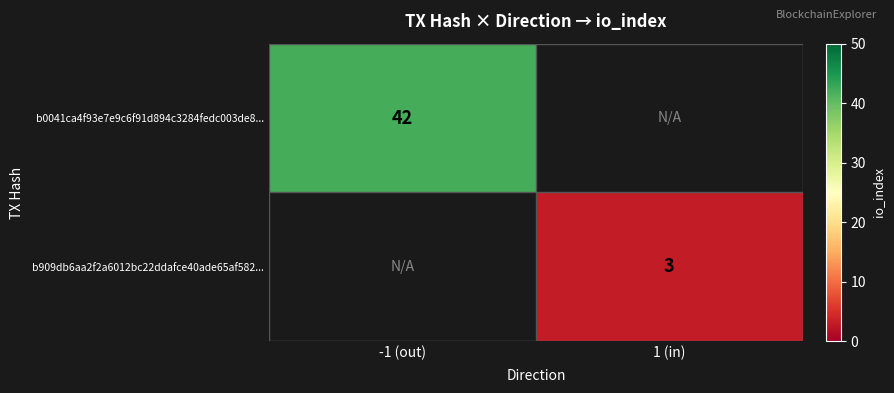

Which label corresponds to the largest value in the chart?

-1 (out)